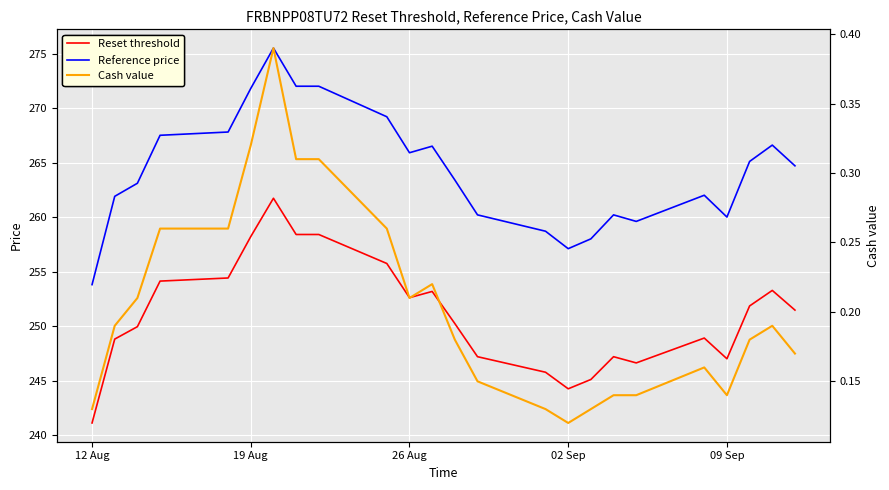

True or false: Reference price and Reset threshold cross at least once.

False